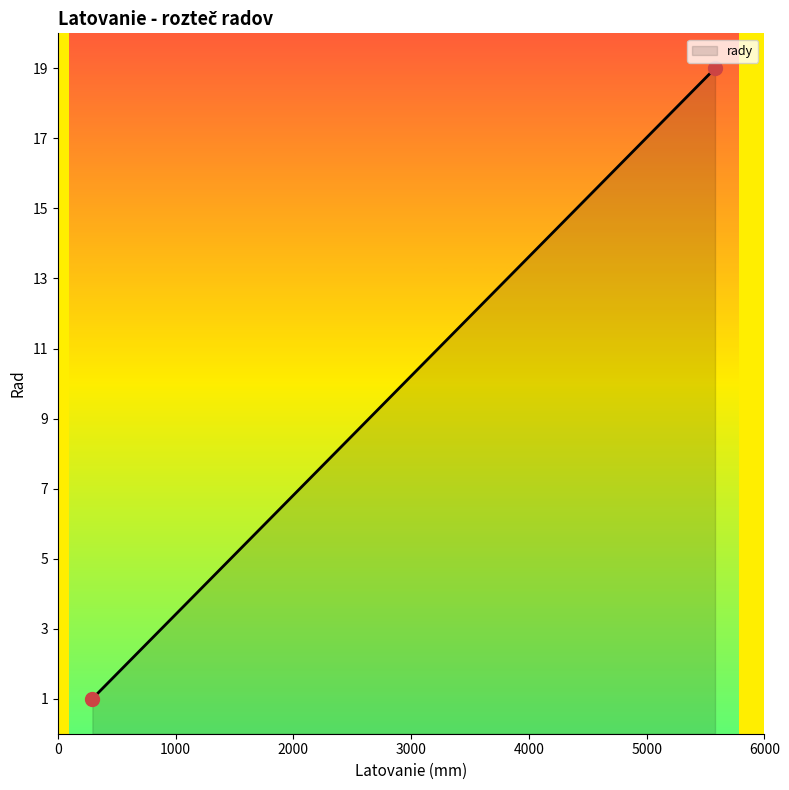

Does the chart display data point markers on the line(s)?

No